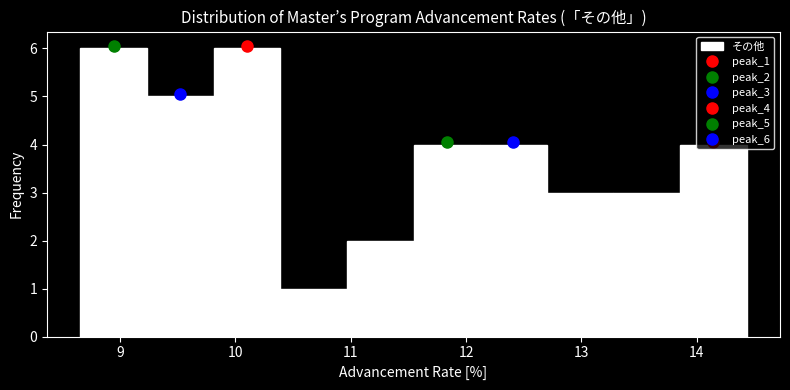

Reading left to right, transcribe this chart: for each bar, give the range it covers on the x-axis and its height. Neither the bar edges nor the heights are printed on the chart, so give them approximately, as read against the axes.

8.7 to 9.2: 6
9.2 to 9.8: 5
9.8 to 10.4: 6
10.4 to 11.0: 1
11.0 to 11.5: 2
11.5 to 12.1: 4
12.1 to 12.7: 4
12.7 to 13.3: 3
13.3 to 13.9: 3
13.9 to 14.4: 4